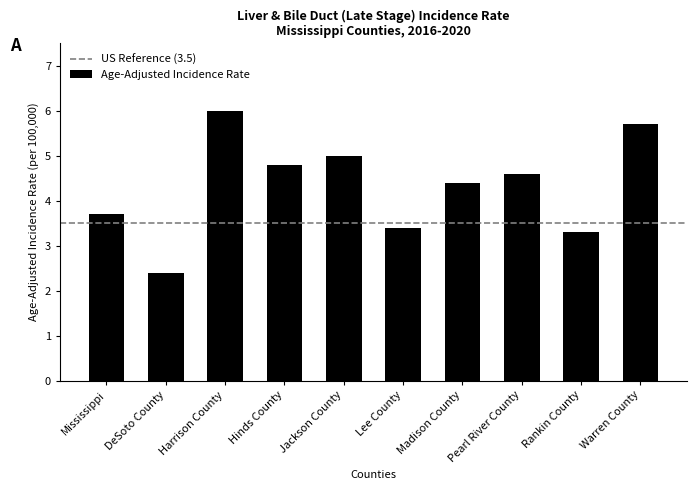

What is the sum of all values?

43.3